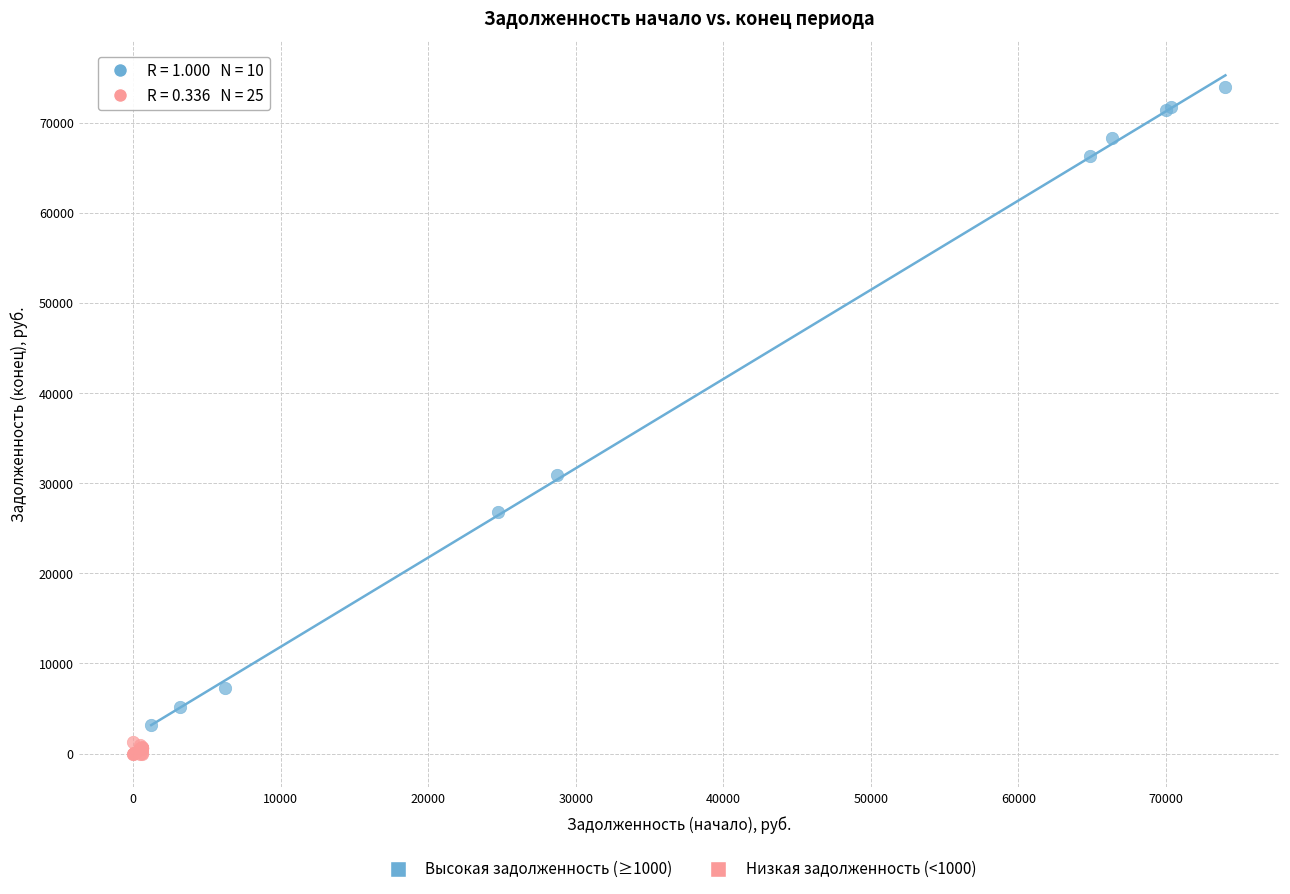

Which series has the largest Y range (max minus min)?

Высокая задолженность (≥1000)